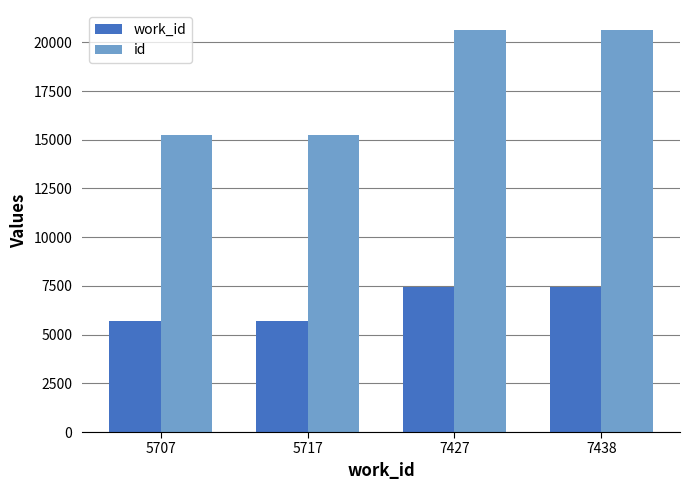

Where is id nearest to the value 17930?

5717